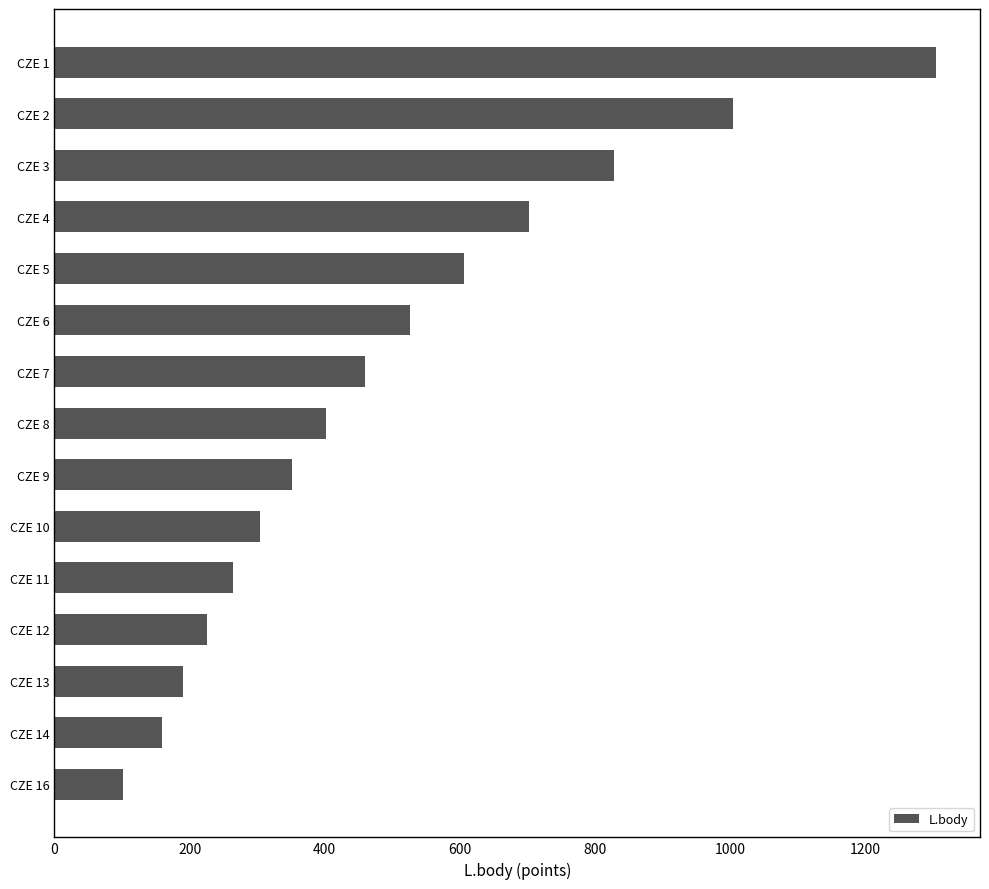

What is the sum of all values?

7432